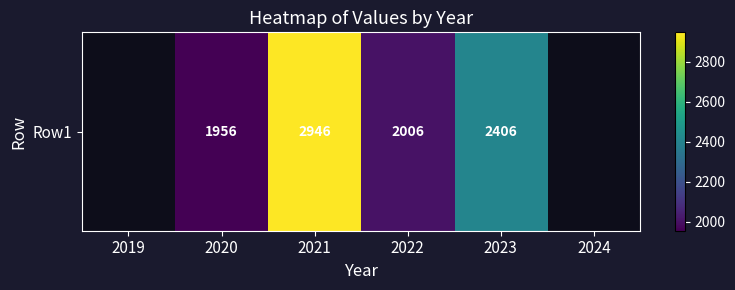

Is it true that the value at 2020 is 1956.0?

True